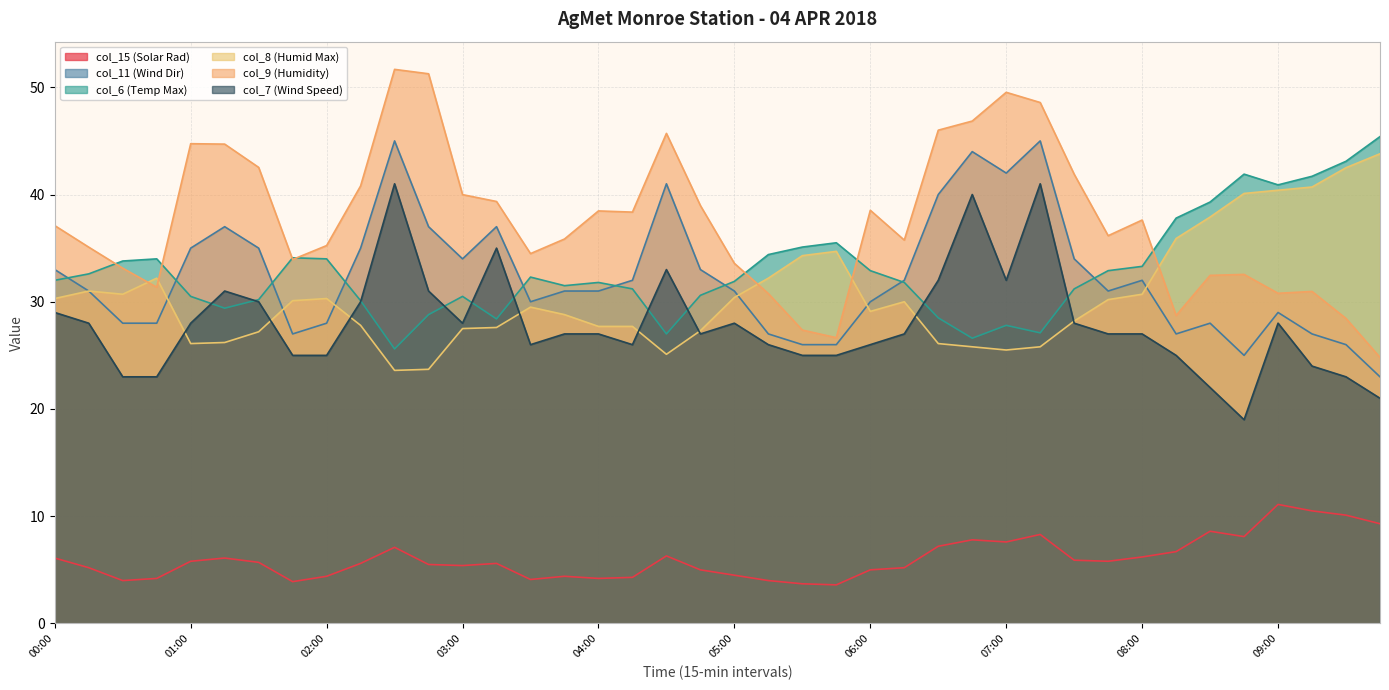

What is the difference between the second highest and minimum values in the col_11 (Wind Dir) series?

22.0